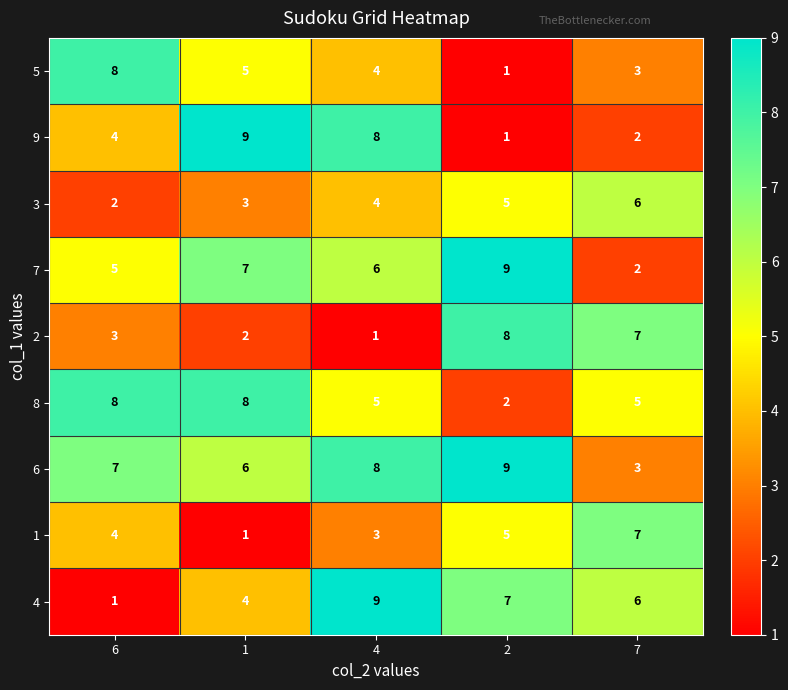

What is the sum of all 2 values?

21